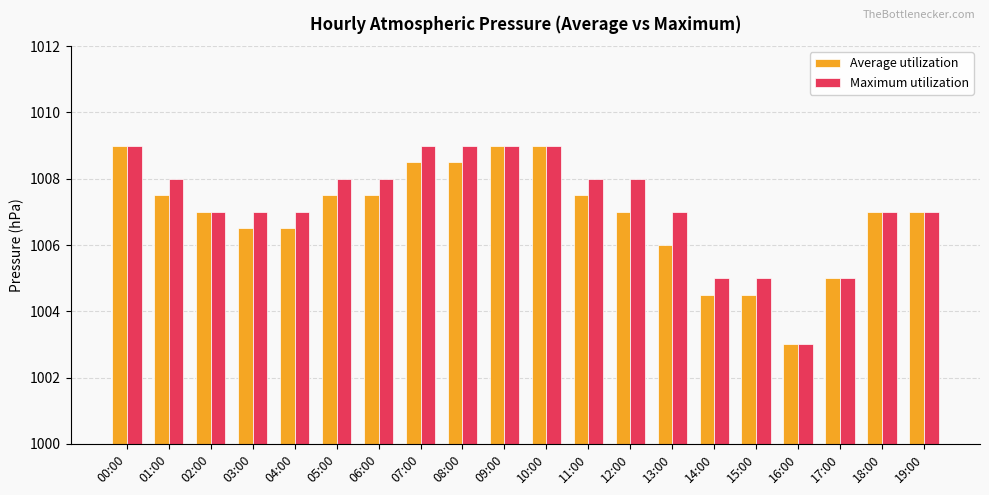

What are all the series names shown in the legend?

Average utilization, Maximum utilization